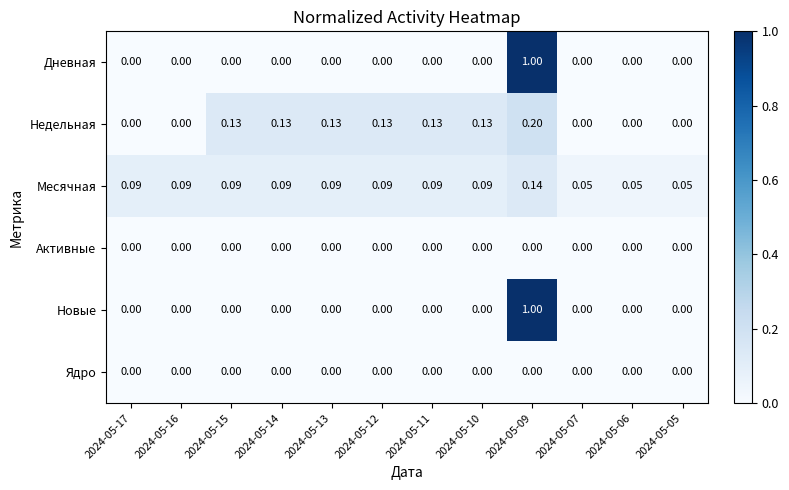

Is the value of Месячная at 2024-05-13 greater than the value of Дневная at 2024-05-07?

Yes